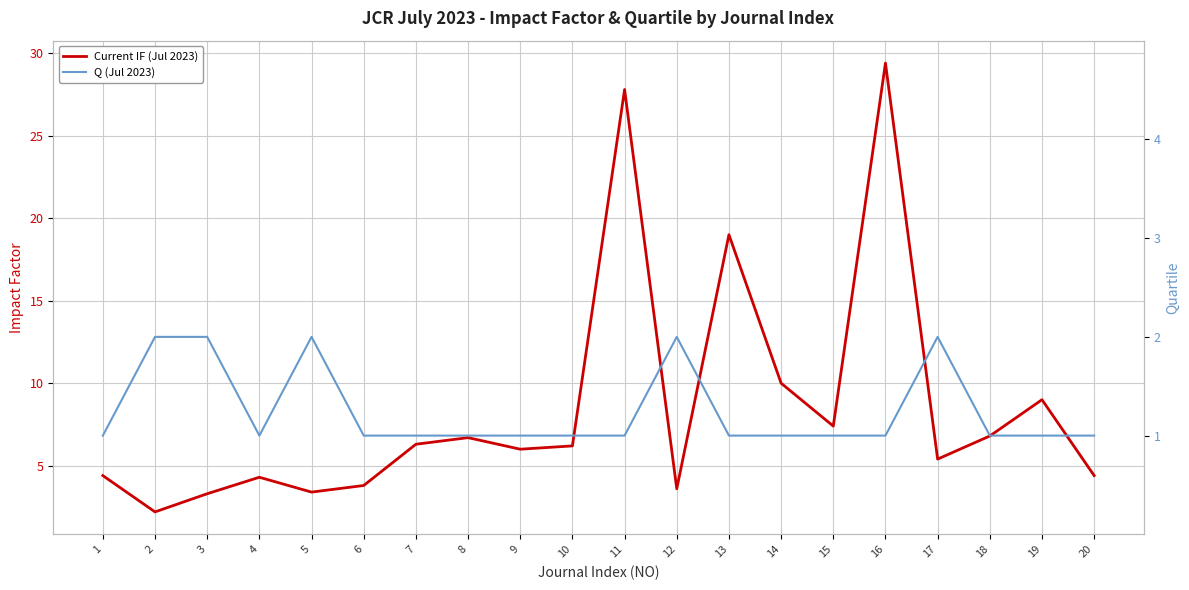

At which label does Current IF (Jul 2023) reach its minimum?

2